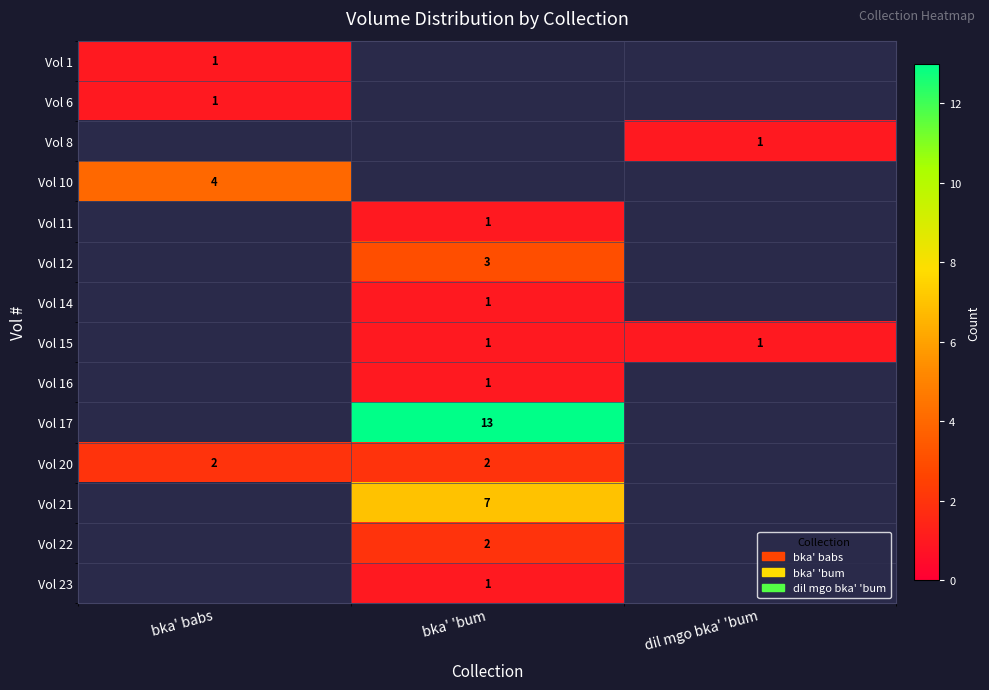

What is the minimum value shown in the chart?

1.0